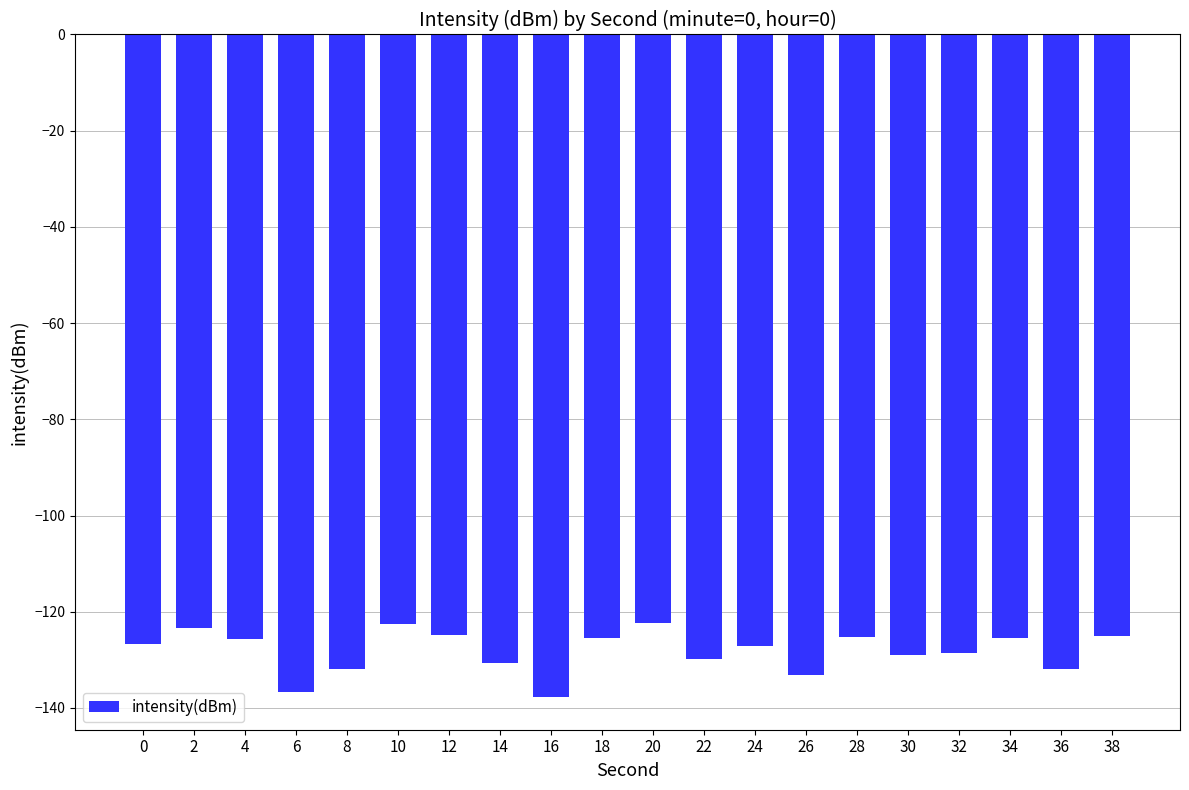

What is the greatest value displayed?

-122.4